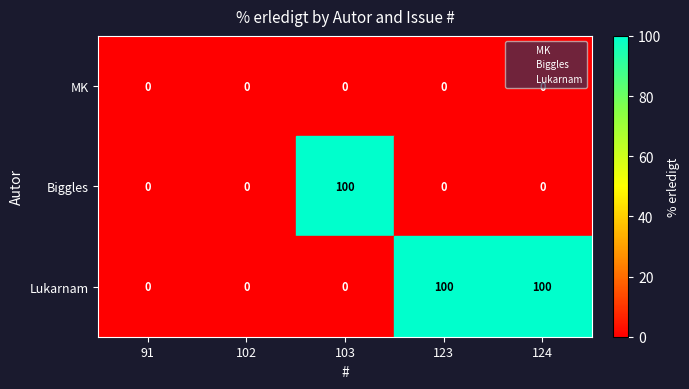

List the series in order of their overall mean, highest first.

Lukarnam, Biggles, MK